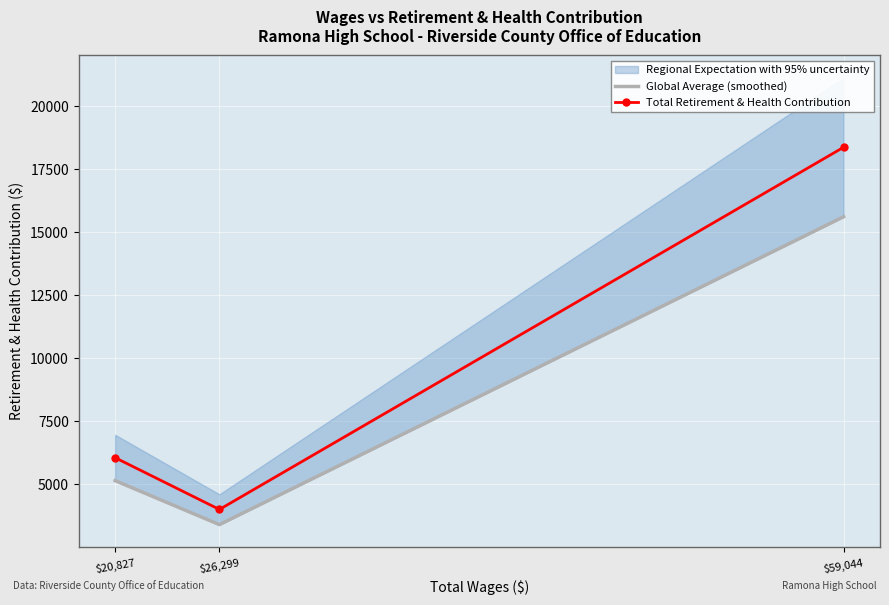

Which series has the largest total across all categories?

Total Retirement & Health Contribution